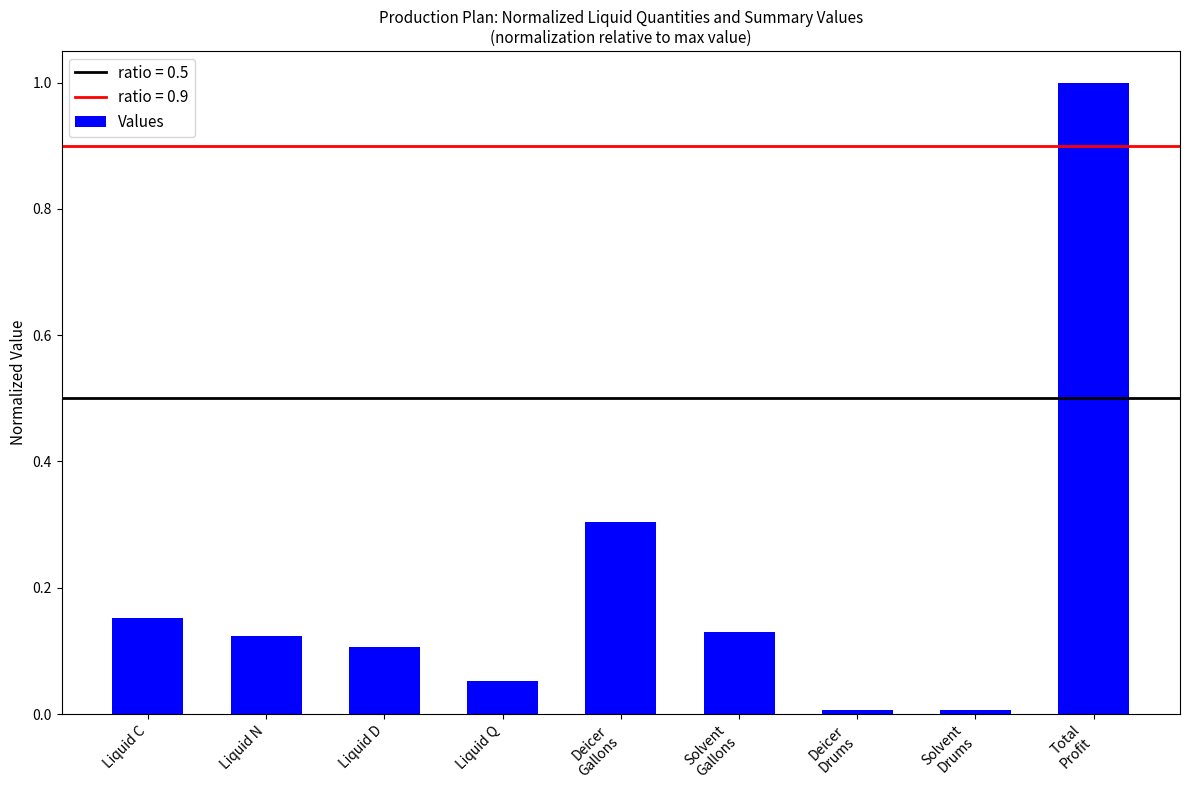

How many bars are there in total?

9